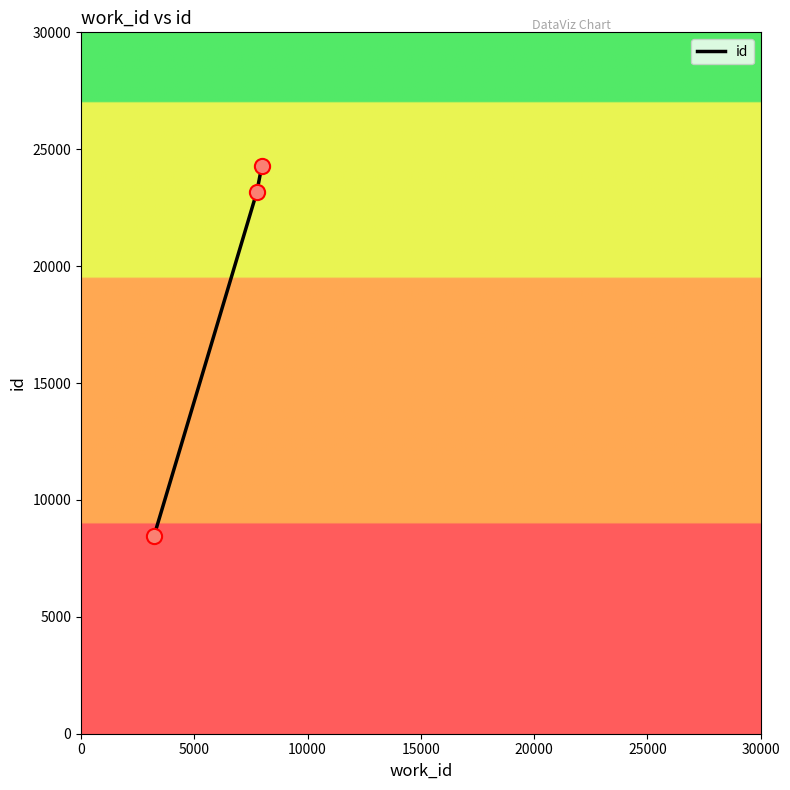

What is the difference between the maximum and minimum values?

15826